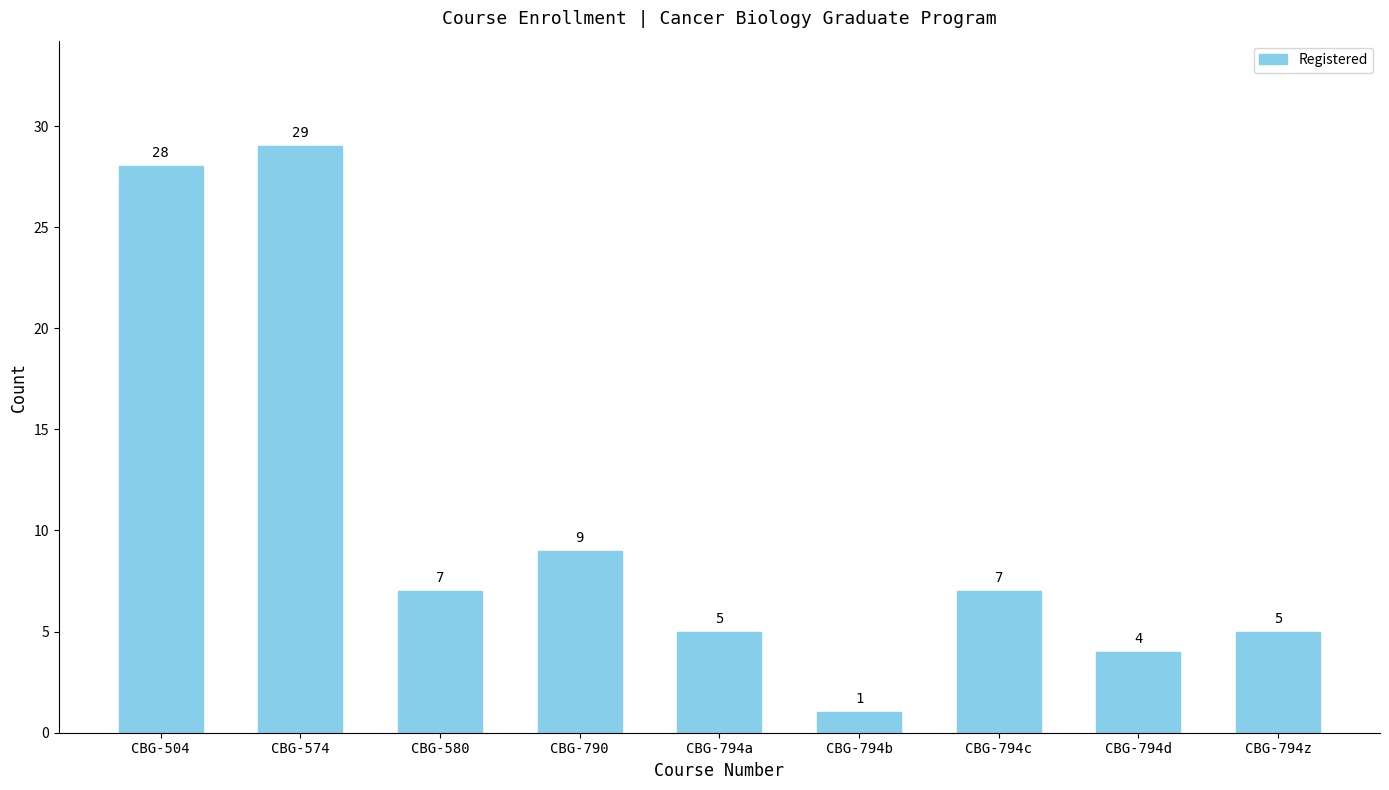

How many values are below 7?

4